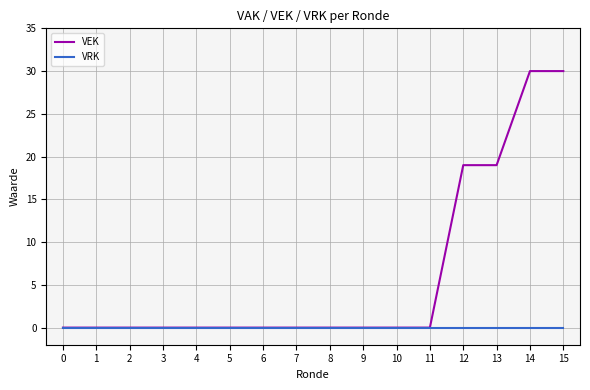

What is the total value across all series at 12?

19